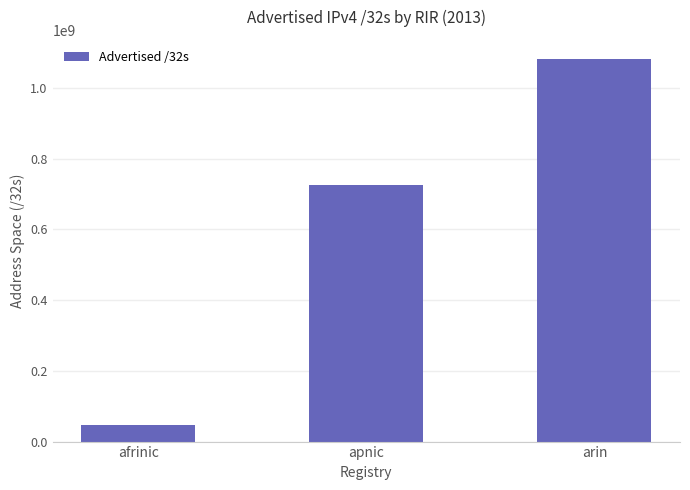

What is the minimum value shown in the chart?

46260992